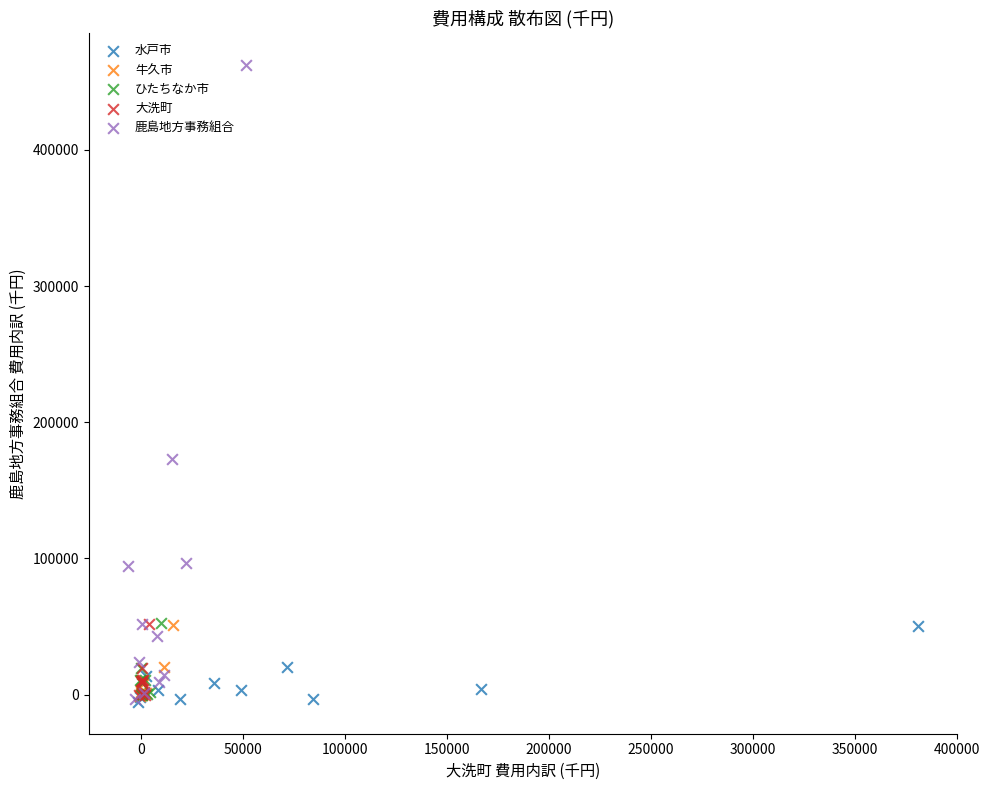

Which series has the widest spread of Y values?

鹿島地方事務組合